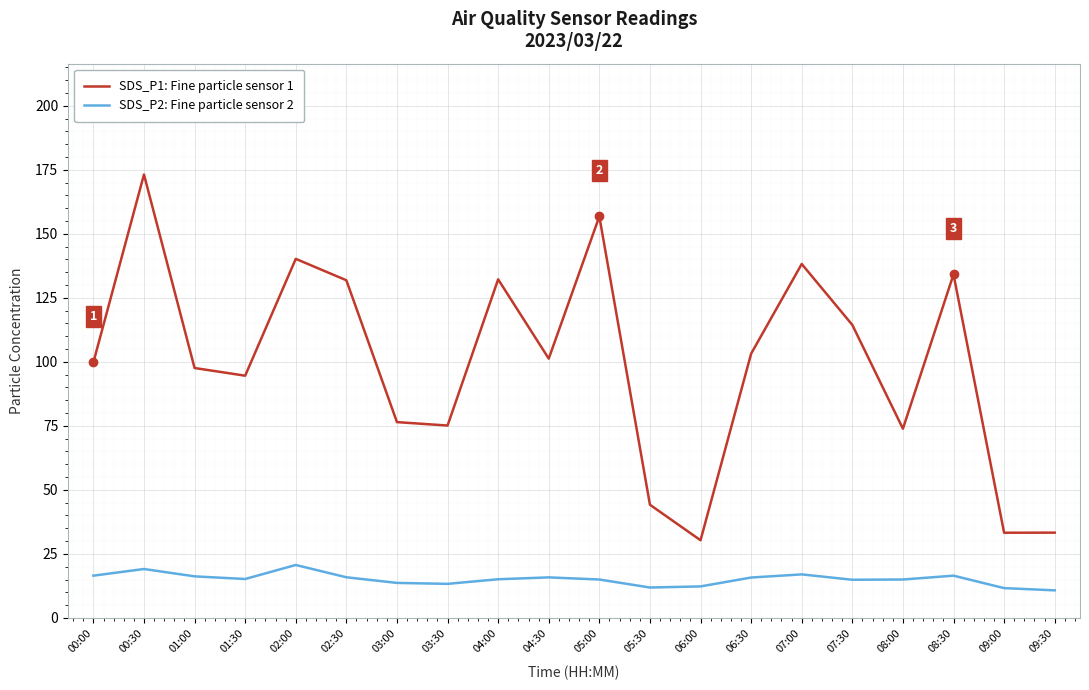

At 04:30, list the series in order from smallest to largest.

SDS_P2: Fine particle sensor 2, SDS_P1: Fine particle sensor 1